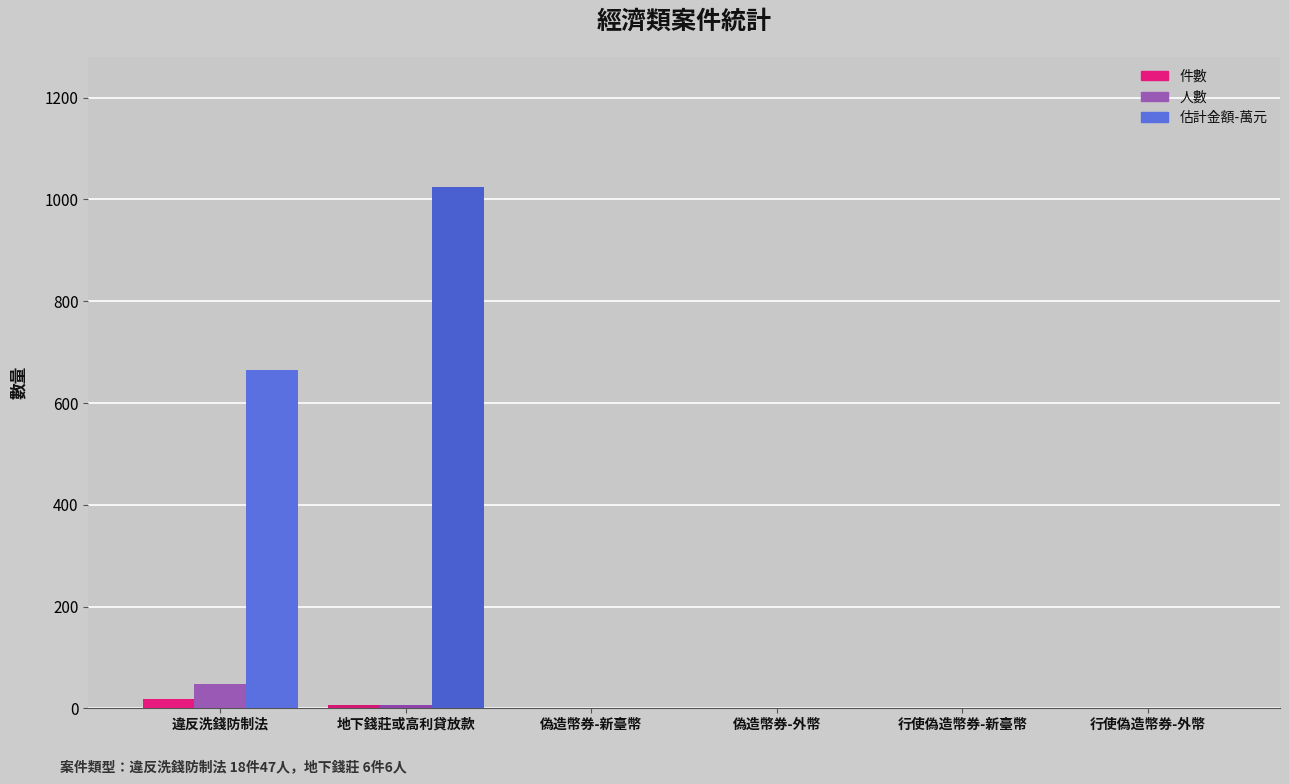

True or false: 件數 has a value of 0.0 at 偽造幣券-外幣.

True